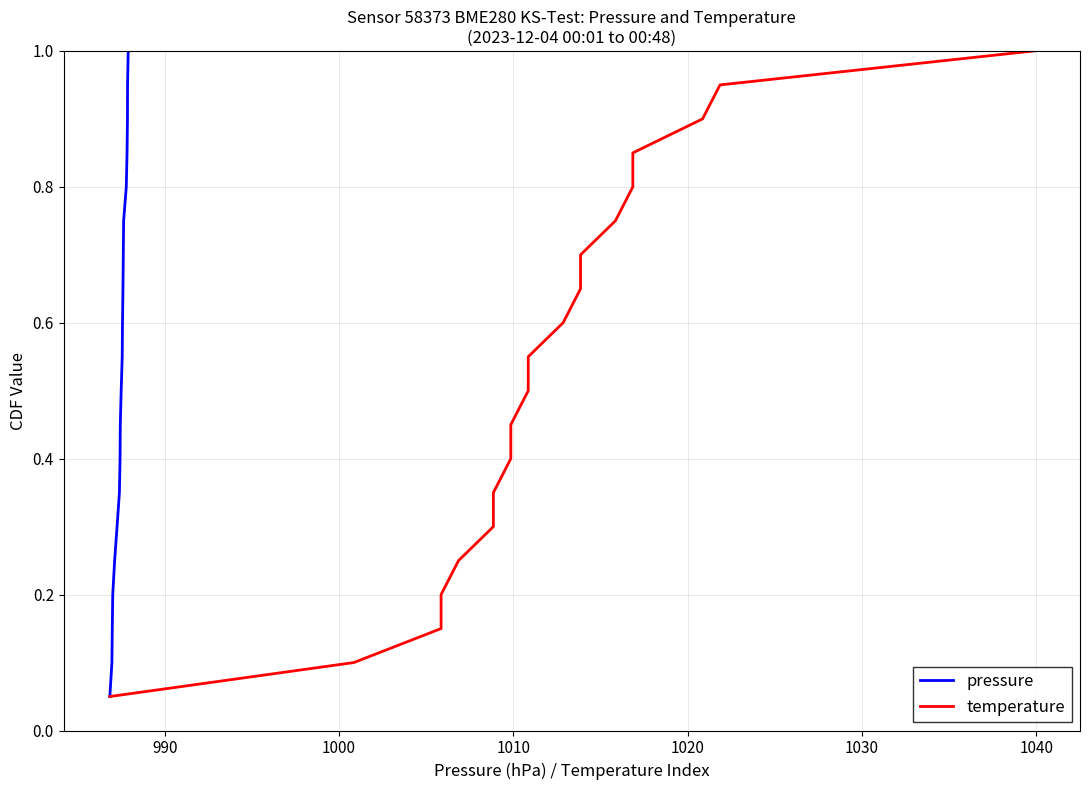

Count the number of categories in the chart.

20